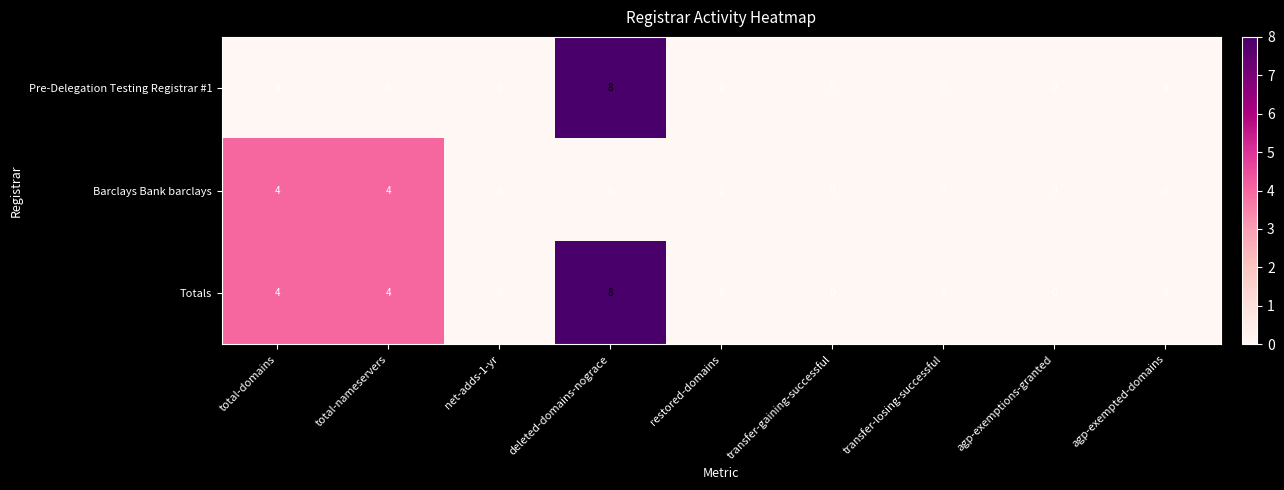

Reading right to left, extract all data points from this chart.

Pre-Delegation Testing Registrar #1: 0	0	0	0	0	8	0	0	0
Barclays Bank barclays: 0	0	0	0	0	0	0	4	4
Totals: 0	0	0	0	0	8	0	4	4